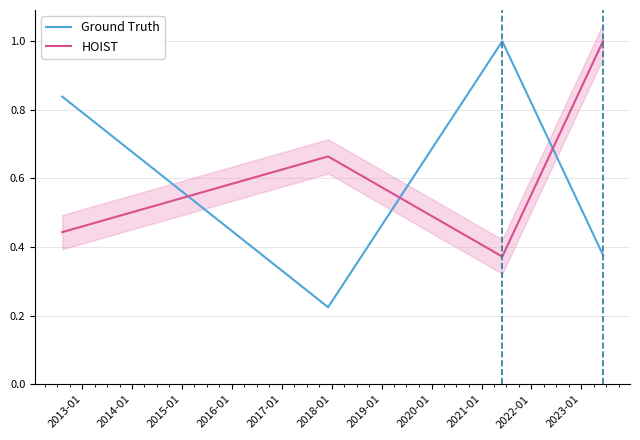

True or false: HOIST has more than 0 points higher than both neighbors.

True